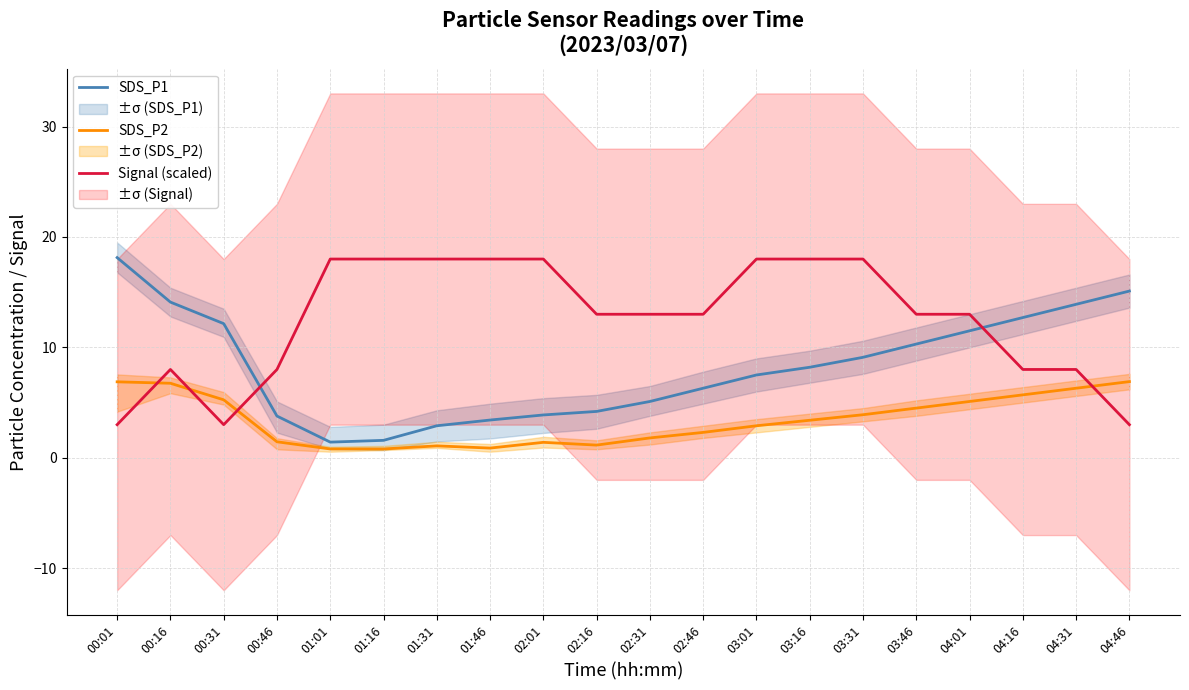

How many series are shown in this chart?

3